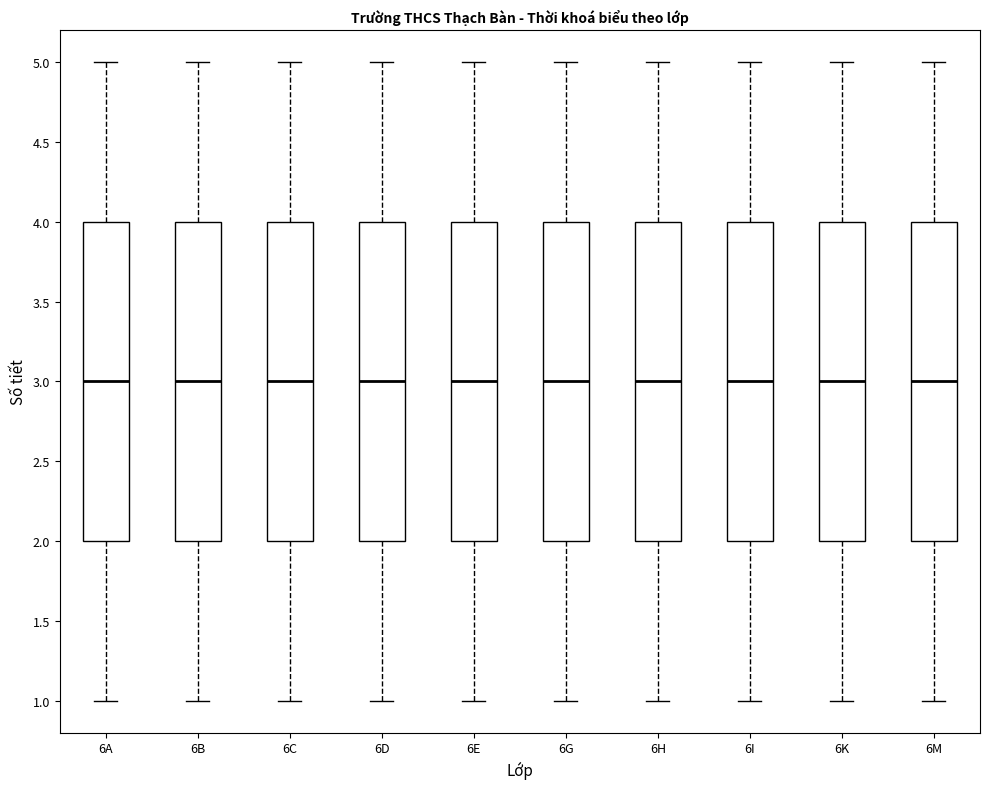

Reading left to right, read every box against the y-axis: the position of its median line, the range the box covers, and the ends of its whiskers. The values are not printed on the chart, so give them approximately, as read against the axis.

6A: median 3, box 2 to 4, whiskers 1 to 5
6B: median 3, box 2 to 4, whiskers 1 to 5
6C: median 3, box 2 to 4, whiskers 1 to 5
6D: median 3, box 2 to 4, whiskers 1 to 5
6E: median 3, box 2 to 4, whiskers 1 to 5
6G: median 3, box 2 to 4, whiskers 1 to 5
6H: median 3, box 2 to 4, whiskers 1 to 5
6I: median 3, box 2 to 4, whiskers 1 to 5
6K: median 3, box 2 to 4, whiskers 1 to 5
6M: median 3, box 2 to 4, whiskers 1 to 5